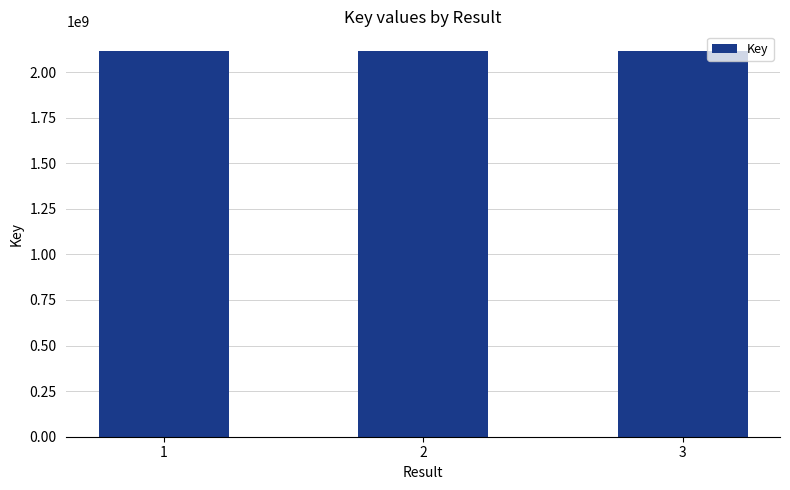

The value at 2 is 2117613253. True or false?

True